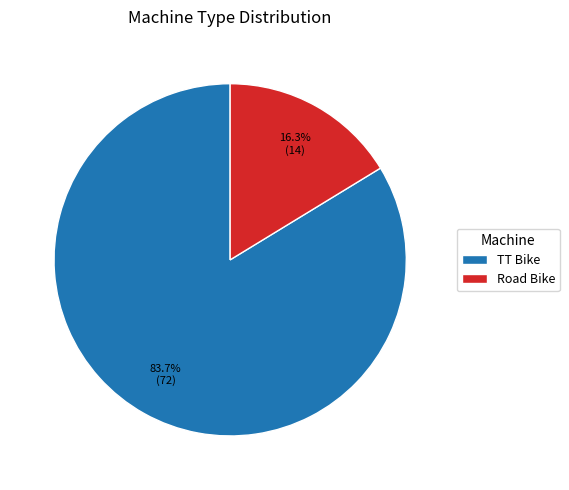

To the nearest percent, what is the difference between the TT Bike and Road Bike slice percentages?

67%